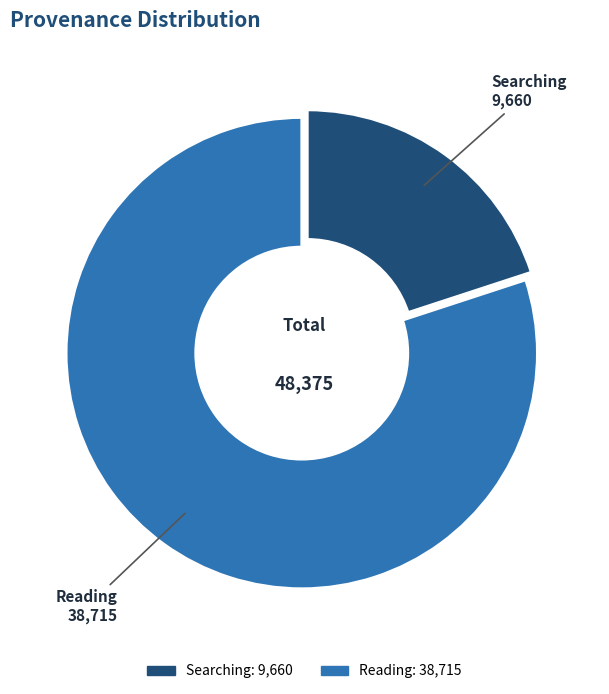

How many segments does this pie chart have?

2